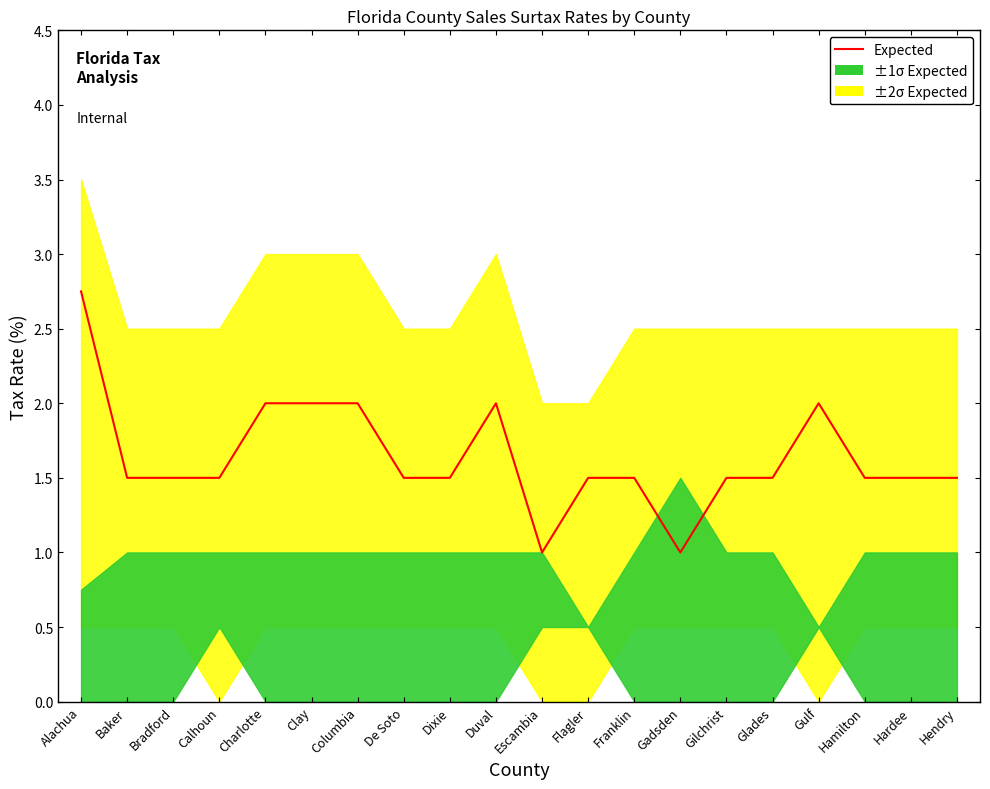

How many values are between 1 and 2?

19